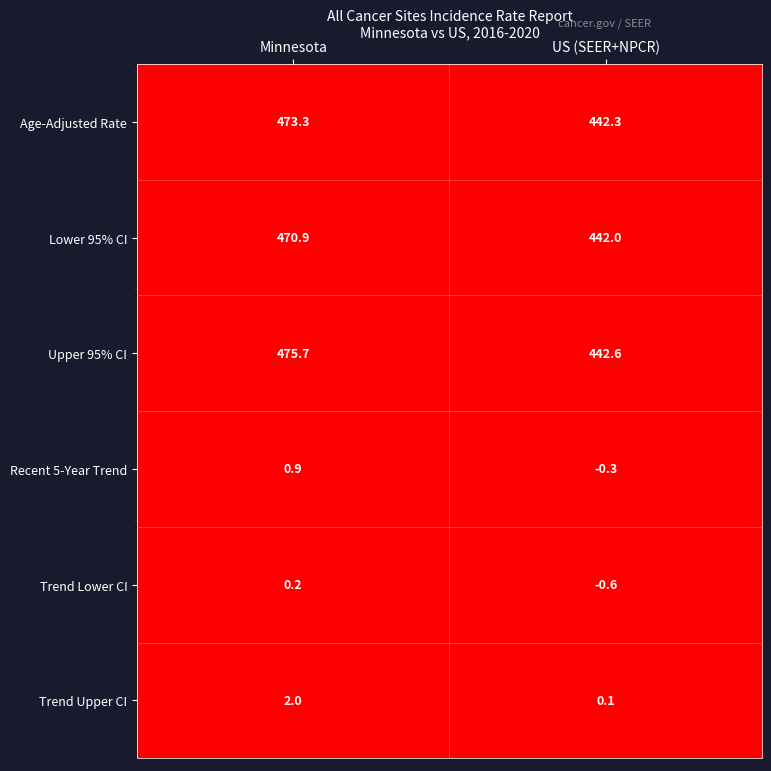

The value of Trend Upper CI at Minnesota is 0.8. True or false?

False